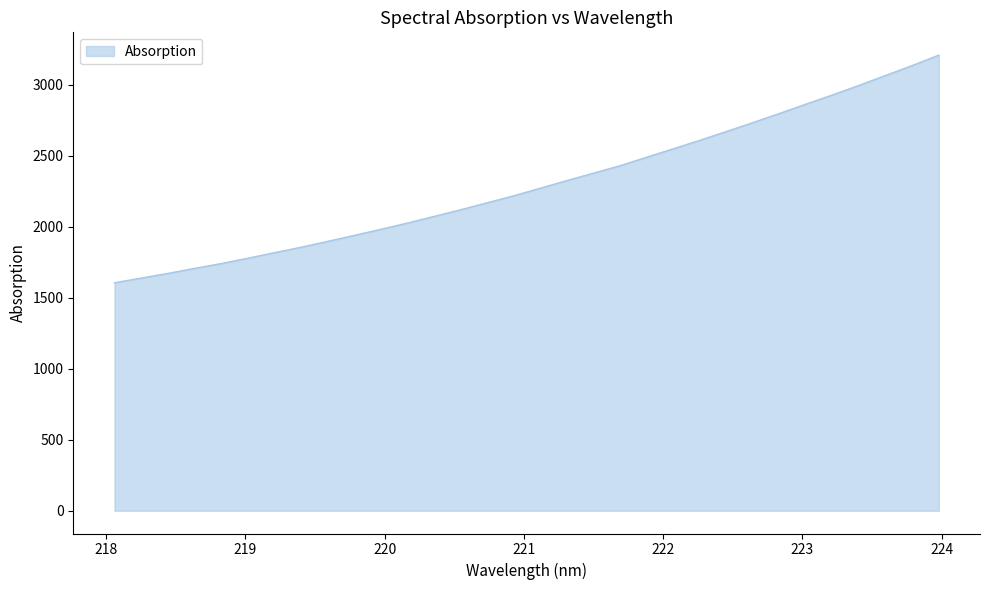

What is the smallest value displayed?

1605.5